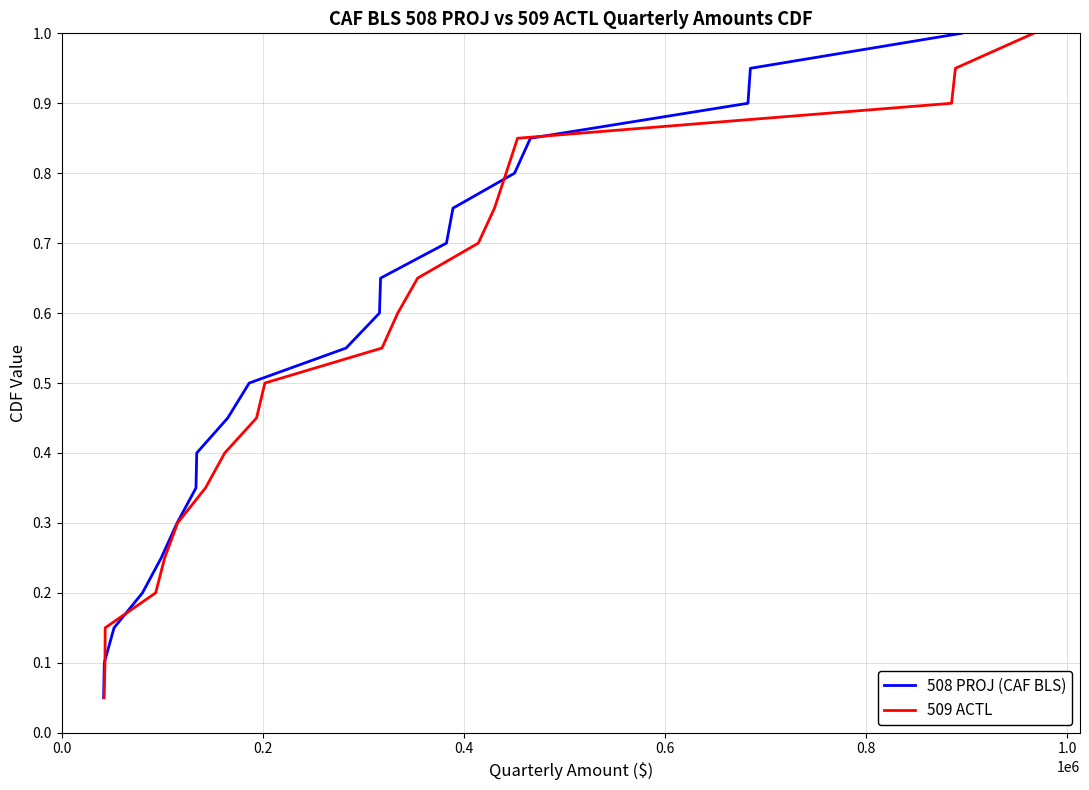

True or false: 508 PROJ (CAF BLS) has more than 0 interior local peaks.

False